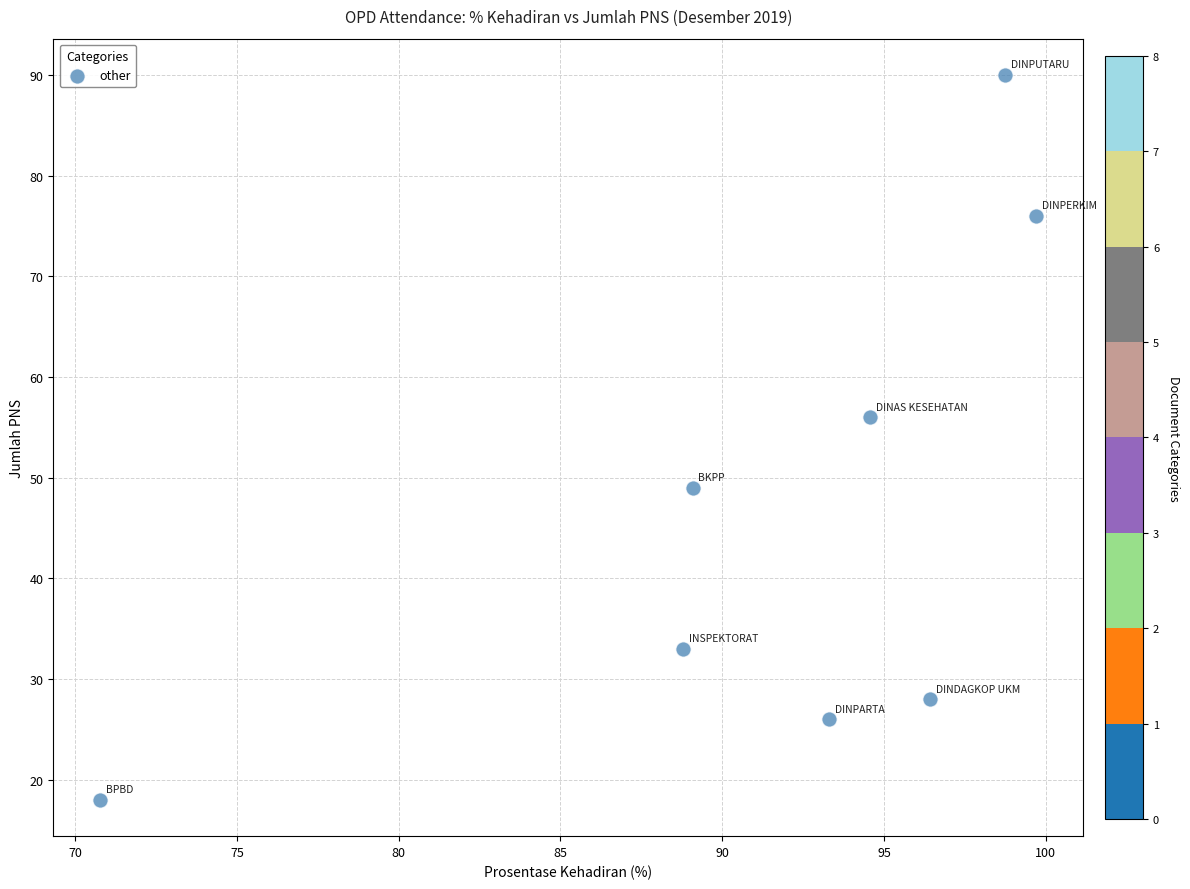

What is the average Y value?

47